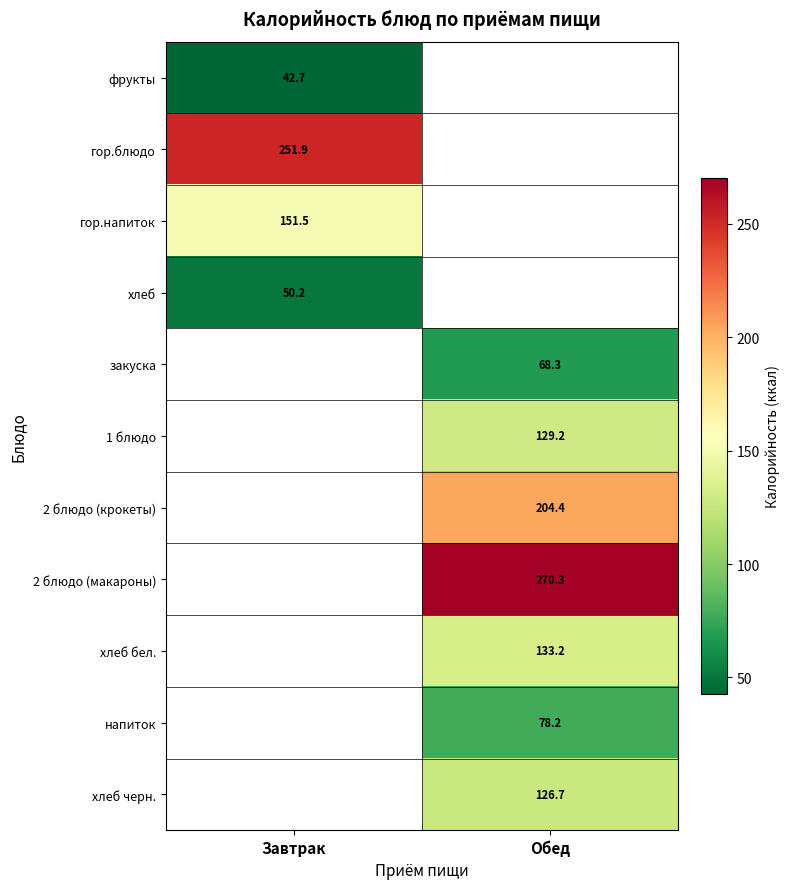

At which category does the chart reach its minimum across all series?

Завтрак